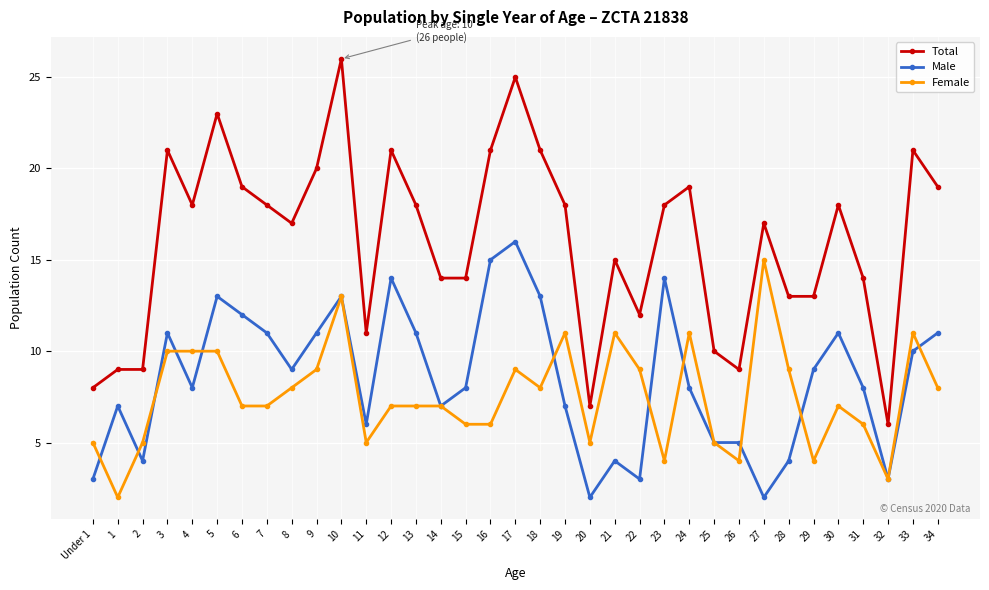

Reading left to right, what are all the values shown in this chart?

Total: Under 1=8	1=9	2=9	3=21	4=18	5=23	6=19	7=18	8=17	9=20	10=26	11=11	12=21	13=18	14=14	15=14	16=21	17=25	18=21	19=18	20=7	21=15	22=12	23=18	24=19	25=10	26=9	27=17	28=13	29=13	30=18	31=14	32=6	33=21	34=19
Male: Under 1=3	1=7	2=4	3=11	4=8	5=13	6=12	7=11	8=9	9=11	10=13	11=6	12=14	13=11	14=7	15=8	16=15	17=16	18=13	19=7	20=2	21=4	22=3	23=14	24=8	25=5	26=5	27=2	28=4	29=9	30=11	31=8	32=3	33=10	34=11
Female: Under 1=5	1=2	2=5	3=10	4=10	5=10	6=7	7=7	8=8	9=9	10=13	11=5	12=7	13=7	14=7	15=6	16=6	17=9	18=8	19=11	20=5	21=11	22=9	23=4	24=11	25=5	26=4	27=15	28=9	29=4	30=7	31=6	32=3	33=11	34=8